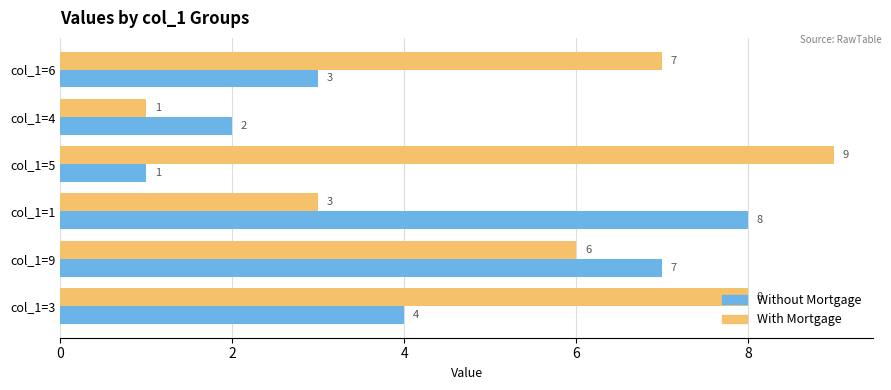

Which category has the highest value in the With Mortgage series?

col_1=5